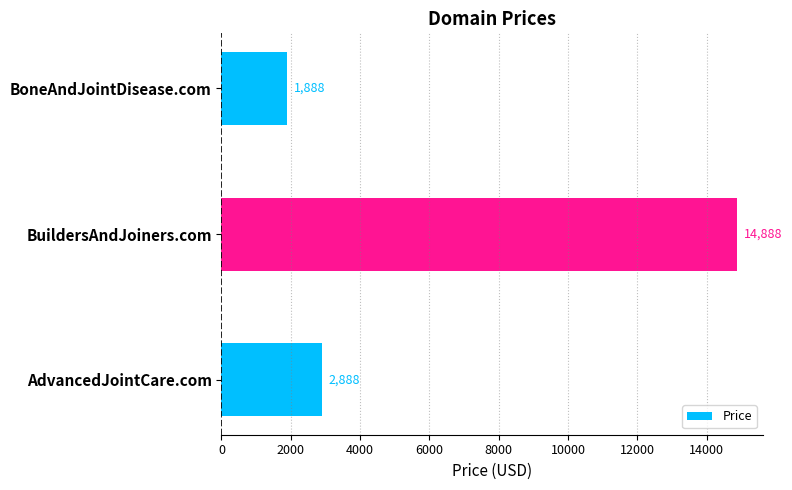

At which label is the value closest to 8388?

AdvancedJointCare.com